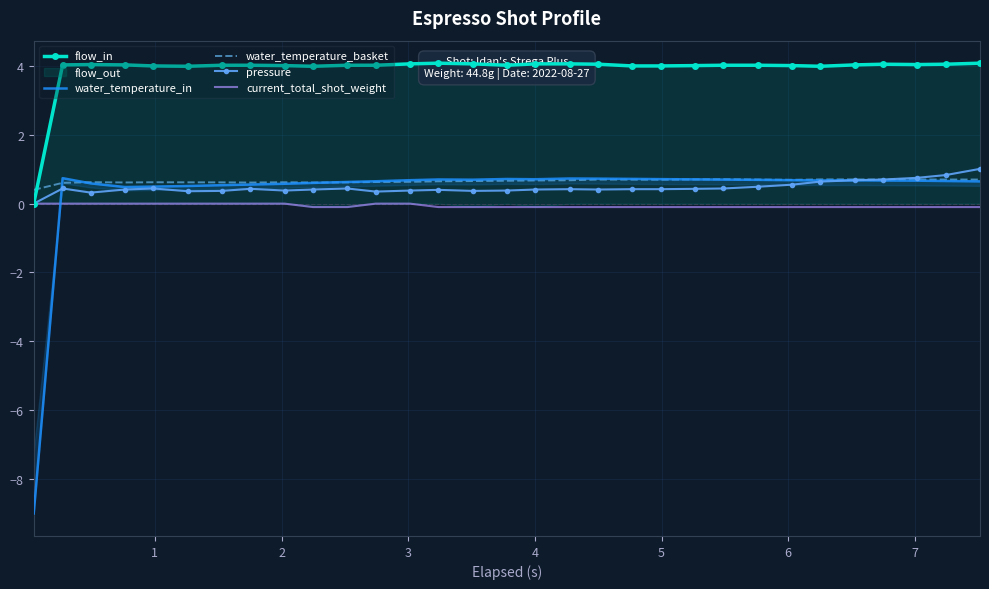

What is the maximum value for flow_in?

4.1